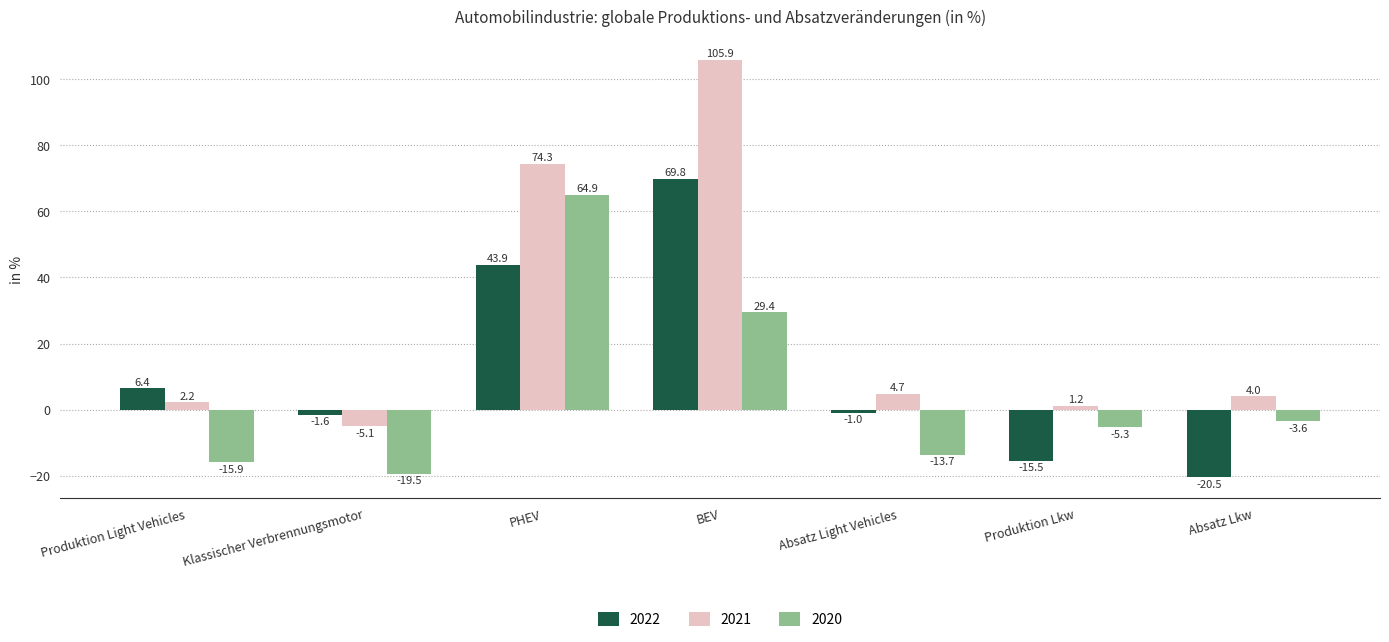

What position from the right is Produktion Lkw?

2